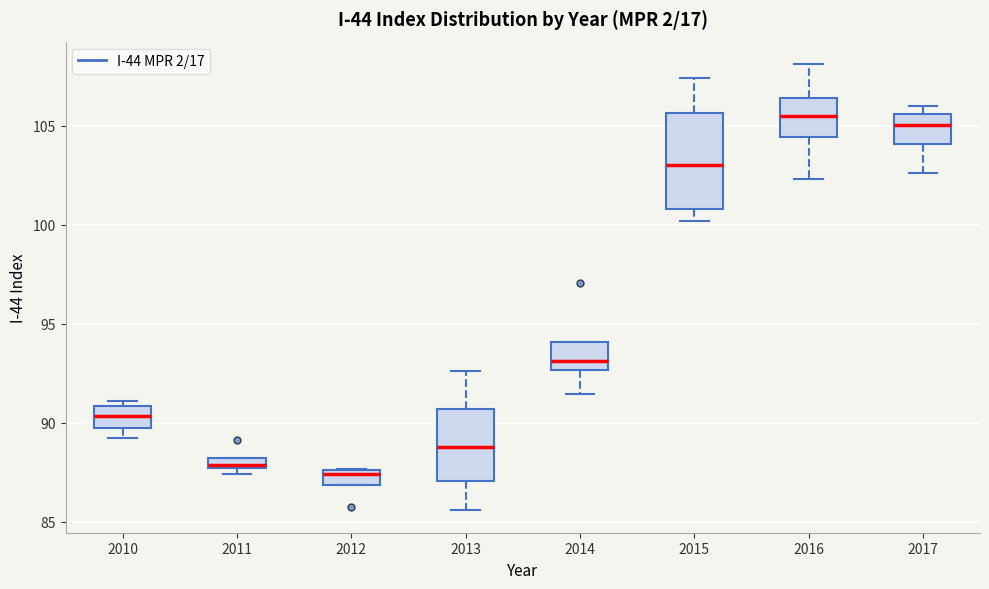

Comparing the boxes themselves (not the whiskers), which one is the tallest?

2015